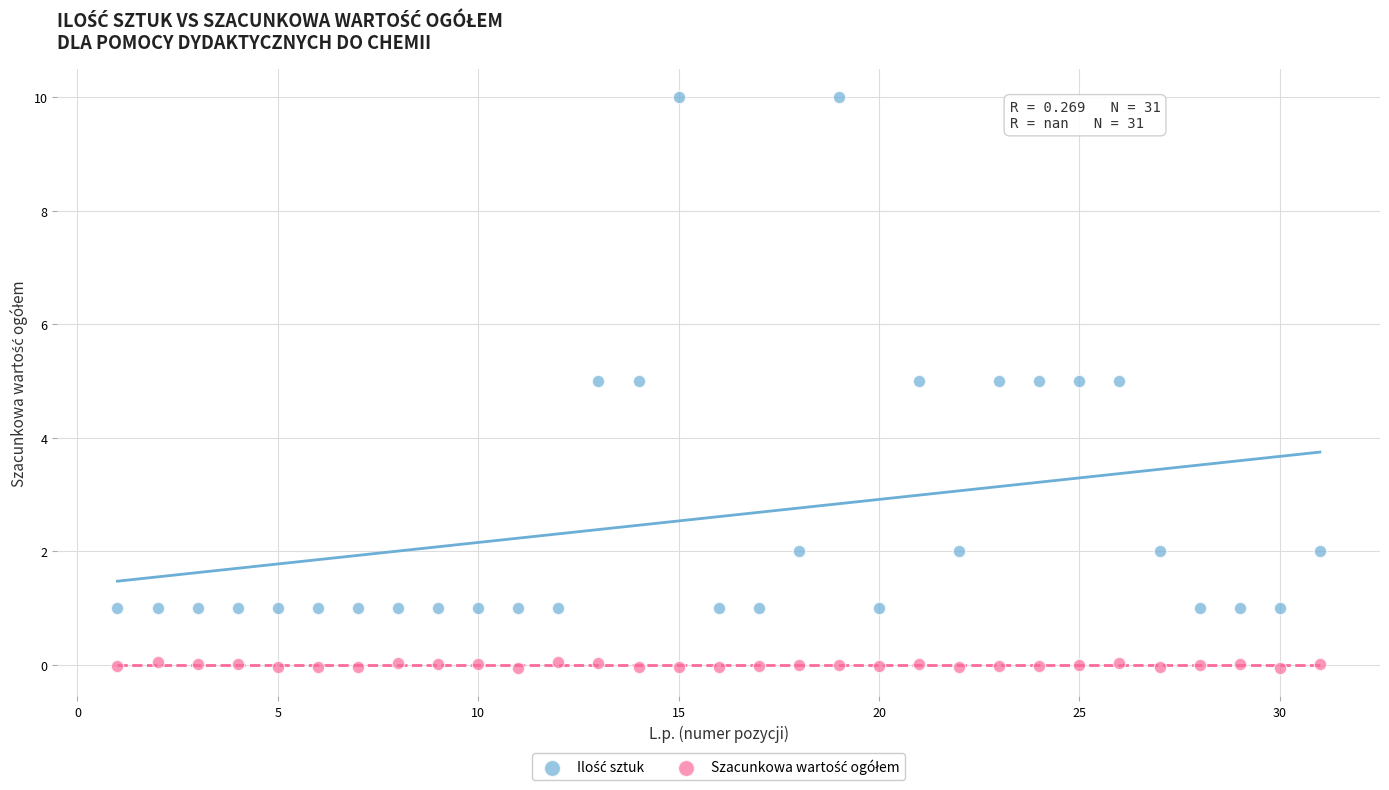

What is the X range (max minus min) for the scatter plot?

30.0